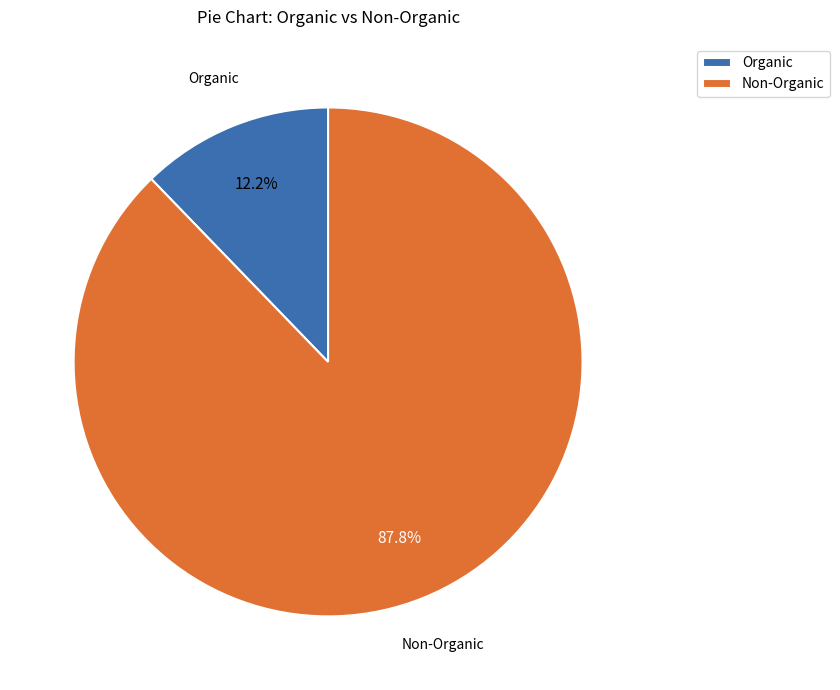

What is the largest slice in the pie chart?

Non-Organic